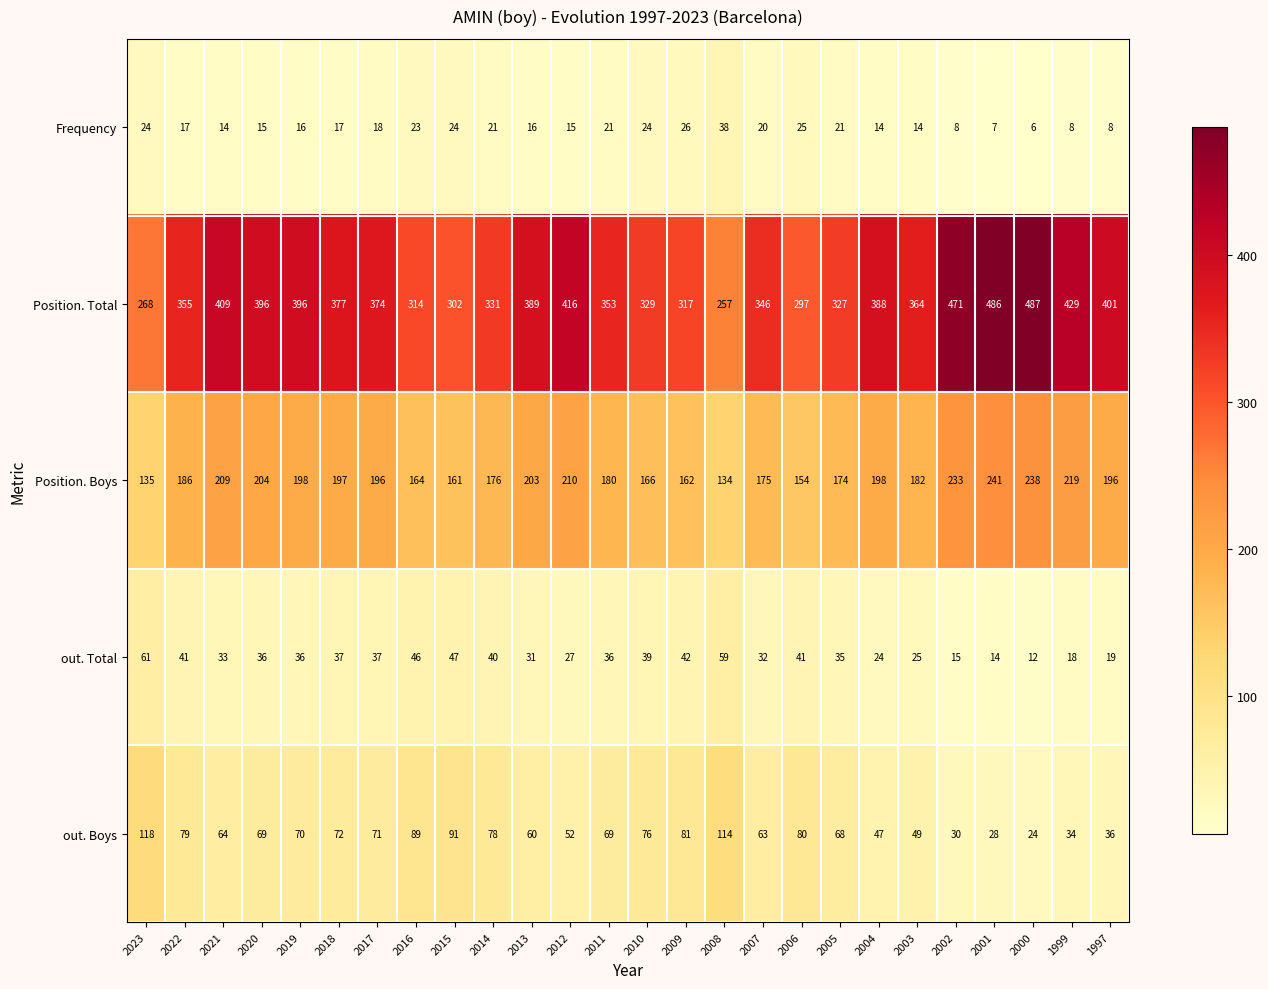

What is the average value of the Frequency series?

18